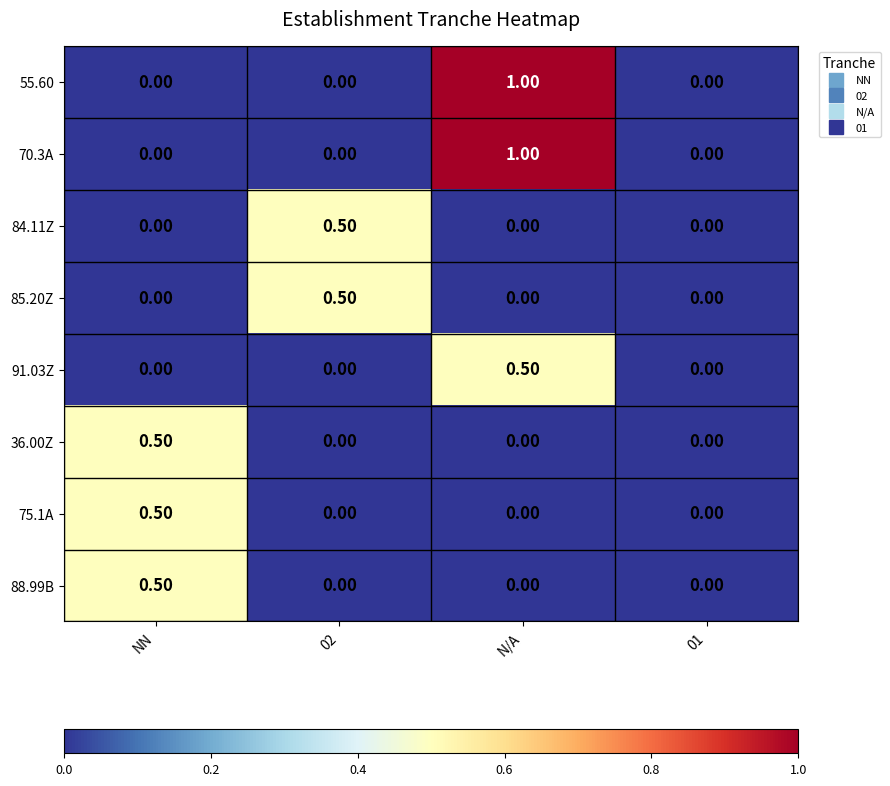

How many distinct data groups are displayed?

8